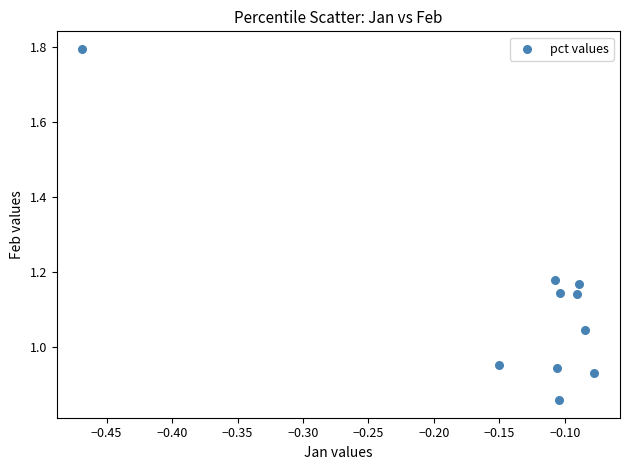

What is the range of X values (max minus min)?

0.4